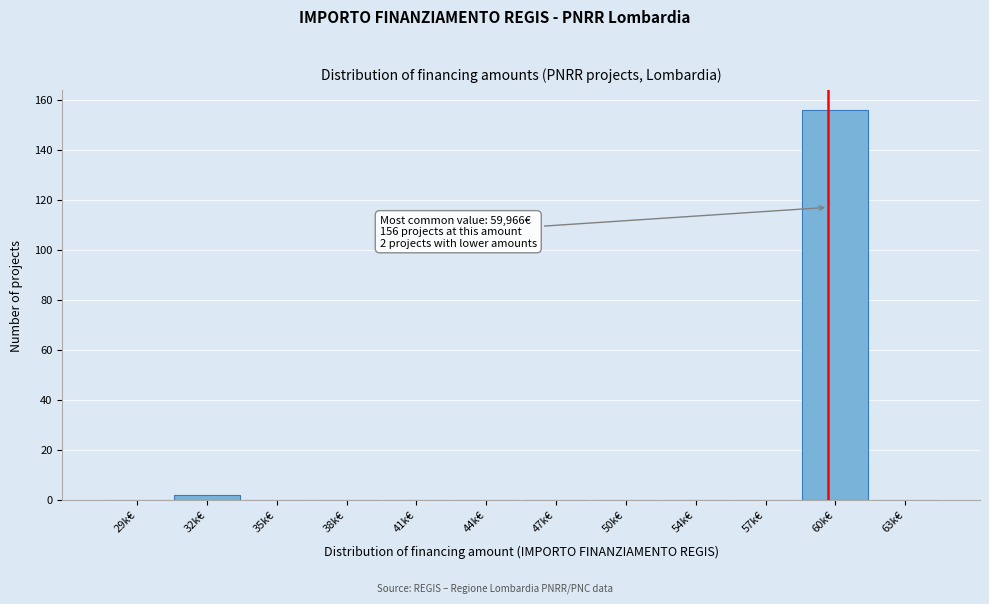

Reading left to right, what are all the values shown in this chart?

29k€=0	32k€=2	35k€=0	38k€=0	41k€=0	44k€=0	47k€=0	50k€=0	54k€=0	57k€=0	60k€=156	63k€=0